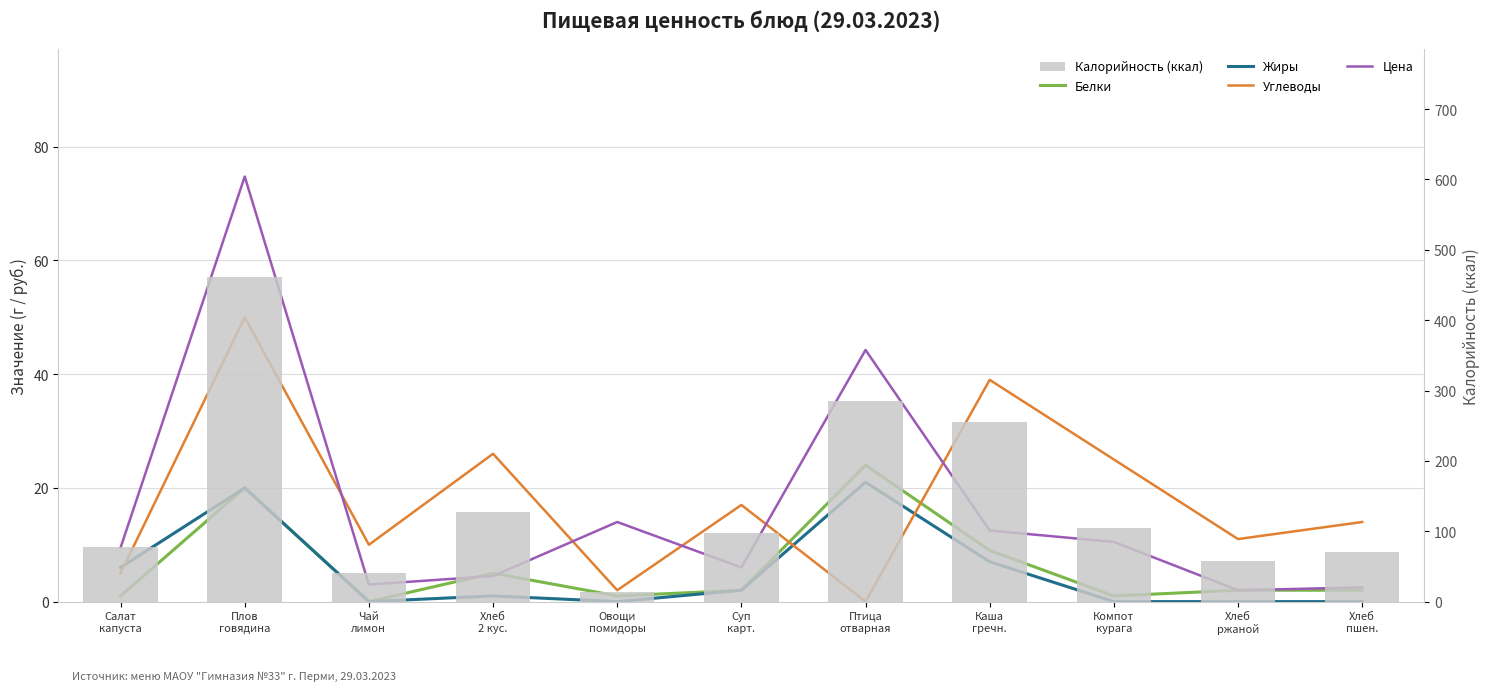

Reading left to right, list all the values displayed in this chart.

Белки: 1.0	20.0	0.0	5.0	1.0	2.0	24.0	9.0	1.0	2.0	2.0
Жиры: 6.0	20.0	0.0	1.0	0.0	2.0	21.0	7.0	0.0	0.0	0.0
Углеводы: 5.0	50.0	10.0	26.0	2.0	17.0	0.0	39.0	25.0	11.0	14.0
Цена: 9.5	74.8	3.0	4.5	14.0	6.0	44.3	12.5	10.5	2.0	2.5
Калорийность (ккал): 78.0	462.0	41.0	128.0	13.0	97.0	285.0	255.0	105.0	58.0	71.0